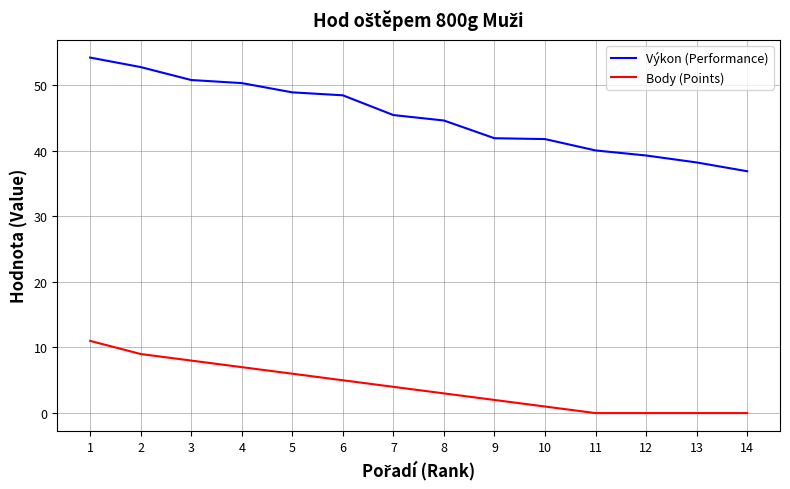

What is the difference between the highest and lowest values at 11?

40.0